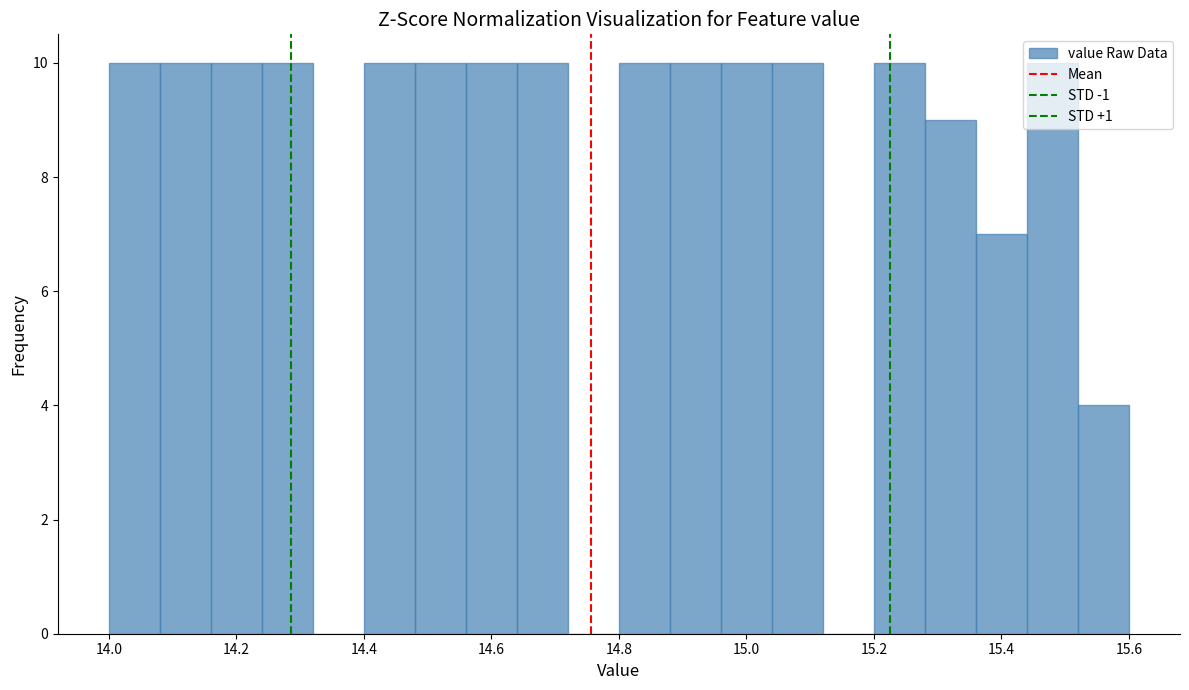

Reading left to right, transcribe this chart: for each bar, give the range it covers on the x-axis and its height. The values are not printed on the chart, so give them approximately, as read against the axis.

14.00 to 14.08: 10
14.08 to 14.16: 10
14.16 to 14.24: 10
14.24 to 14.32: 10
14.32 to 14.40: 0
14.40 to 14.48: 10
14.48 to 14.56: 10
14.56 to 14.64: 10
14.64 to 14.72: 10
14.72 to 14.80: 0
14.80 to 14.88: 10
14.88 to 14.96: 10
14.96 to 15.04: 10
15.04 to 15.12: 10
15.12 to 15.20: 0
15.20 to 15.28: 10
15.28 to 15.36: 9
15.36 to 15.44: 7
15.44 to 15.52: 10
15.52 to 15.60: 4